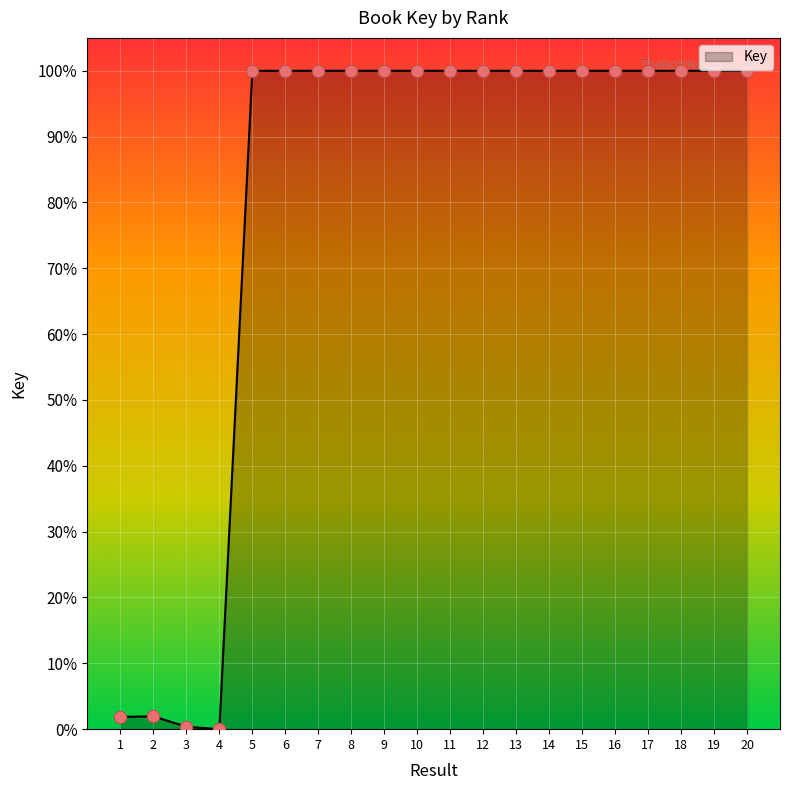

What is the greatest value displayed?

100.0